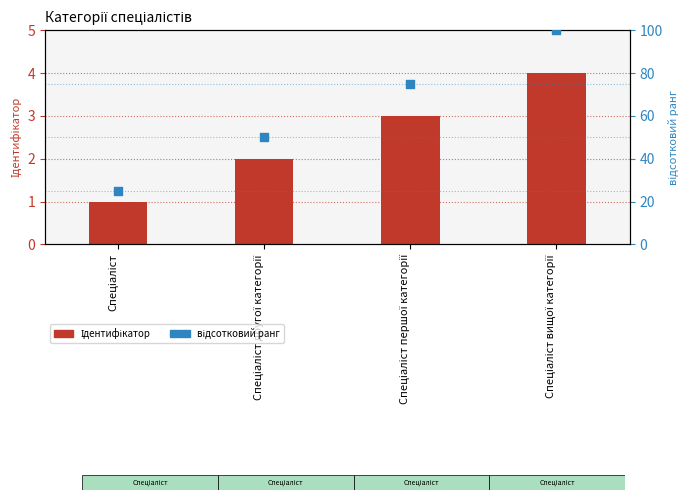

Which series has the largest total across all categories?

відсотковий ранг